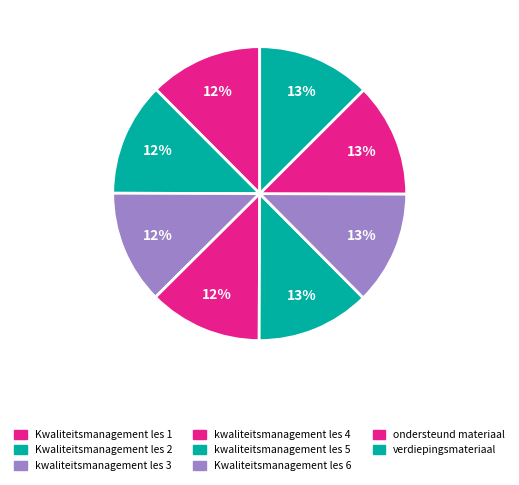

How many segments does this pie chart have?

8